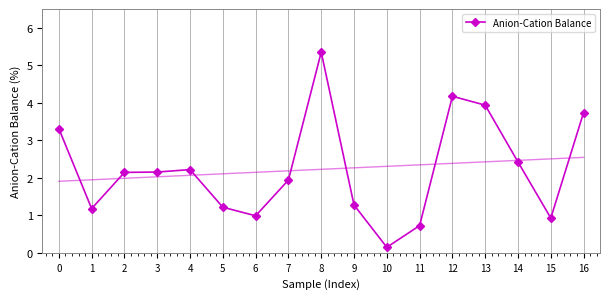

Approximately how many times larger is the value at 0 compared to 13?

0.8